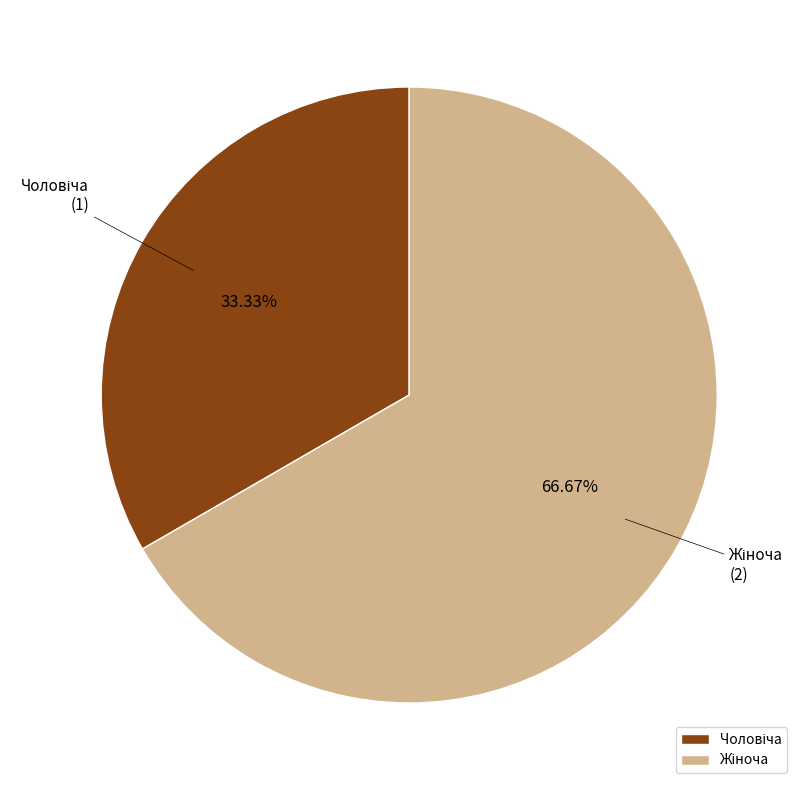

How many slices are in this pie chart?

2